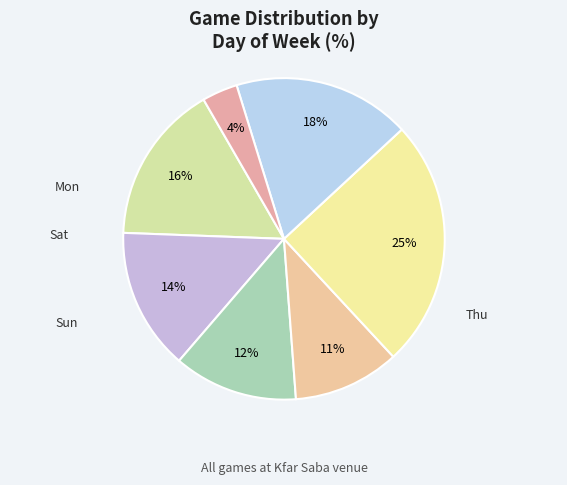

Combined, what portion of the pie is יום ראשון and יום שלישי?

26.8%